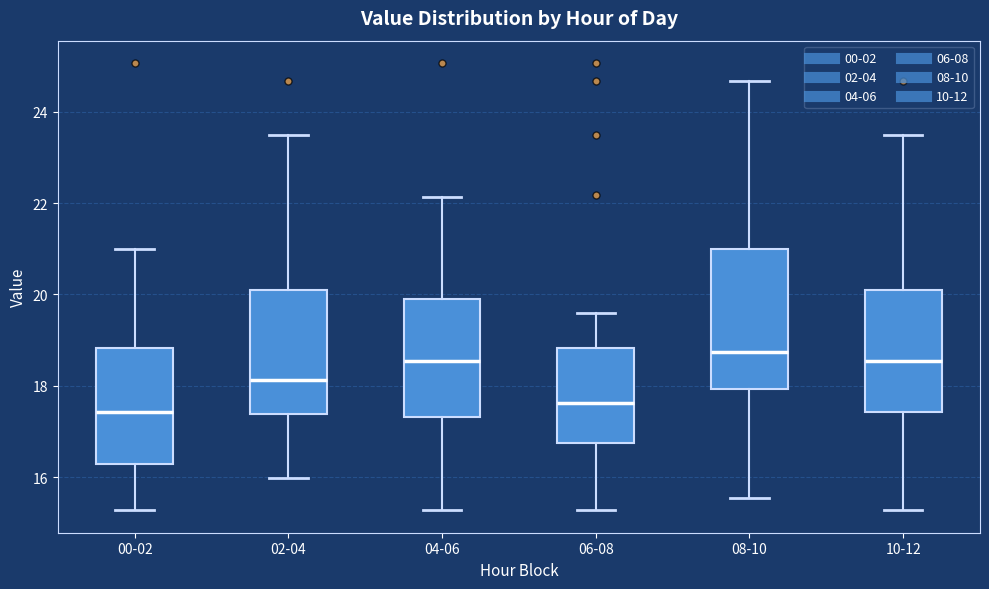

Reading left to right, read every box against the y-axis: the position of its median line, the range the box covers, and the ends of its whiskers. The values are not printed on the chart, so give them approximately, as read against the axis.

00-02: median 17.4, box 16.2 to 18.8, whiskers 15.2 to 21.0
02-04: median 18.2, box 17.4 to 20.0, whiskers 16.0 to 23.6
04-06: median 18.6, box 17.4 to 20.0, whiskers 15.2 to 22.2
06-08: median 17.6, box 16.8 to 18.8, whiskers 15.2 to 19.6
08-10: median 18.8, box 18.0 to 21.0, whiskers 15.6 to 24.6
10-12: median 18.6, box 17.4 to 20.0, whiskers 15.2 to 23.6